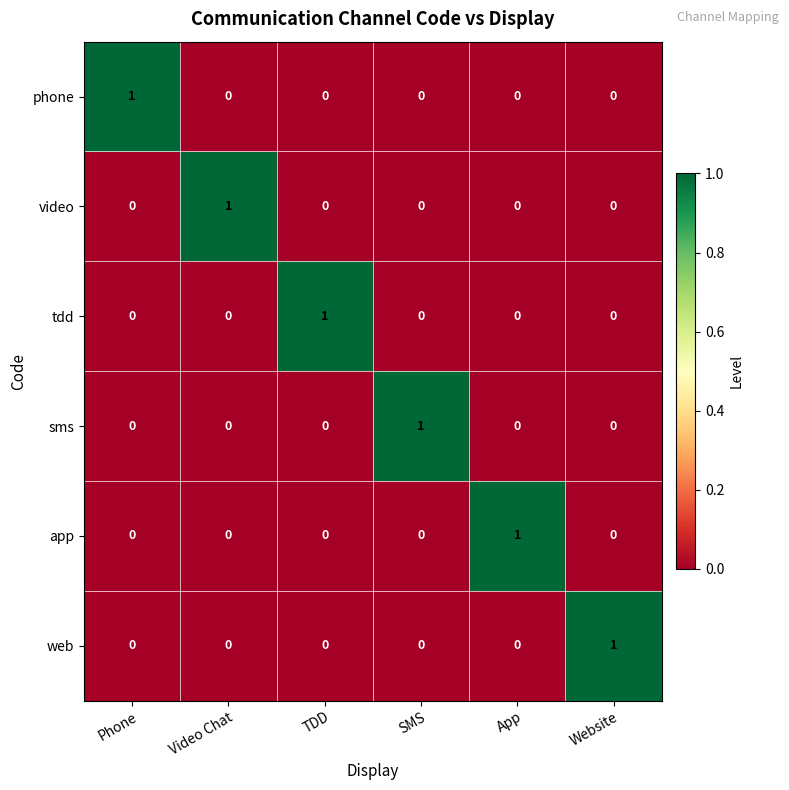

How many sms values are between 0 and 1?

6